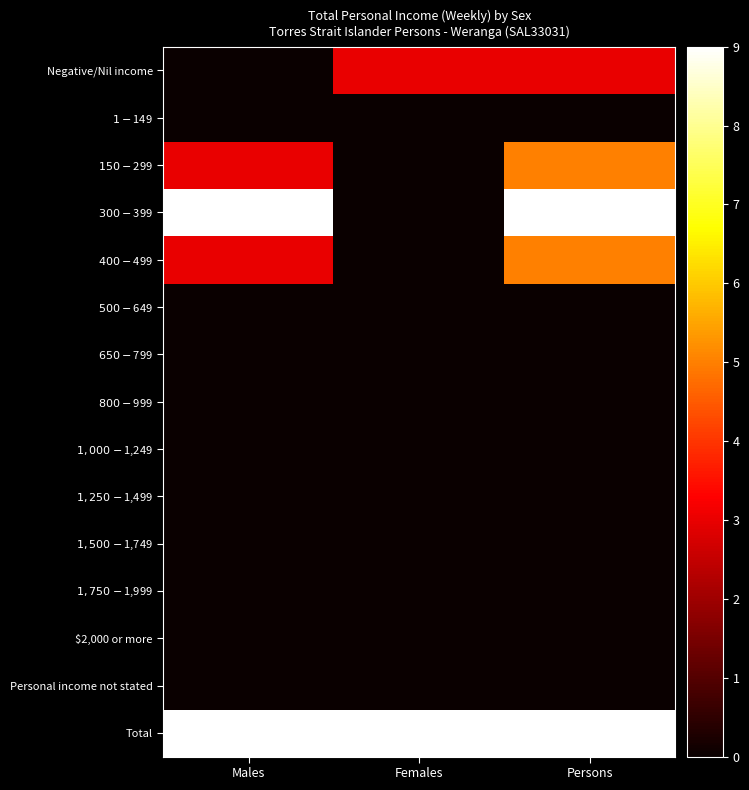

At how many categories does at least one series exceed 25?

1